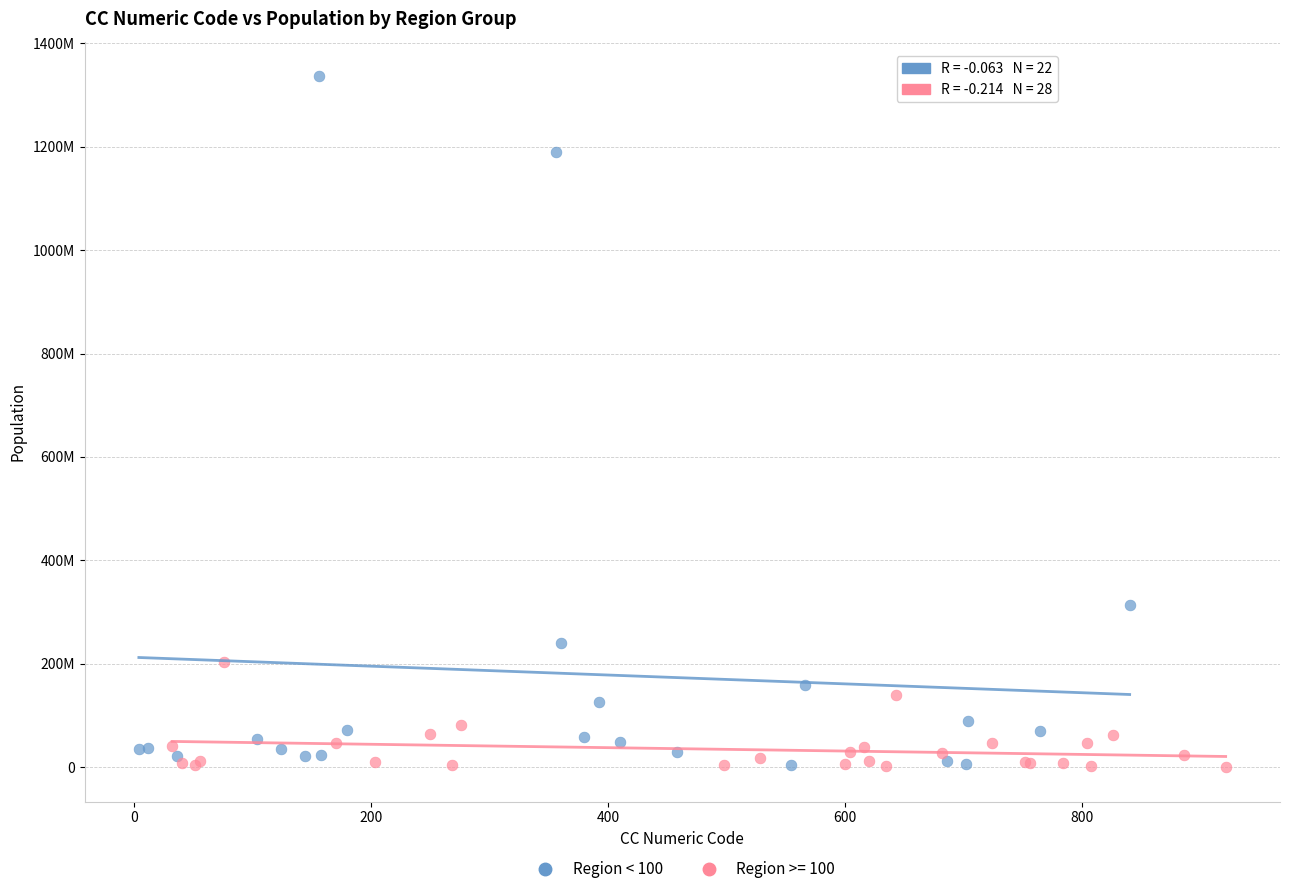

What are all the series names shown in the legend?

Region < 100, Region >= 100